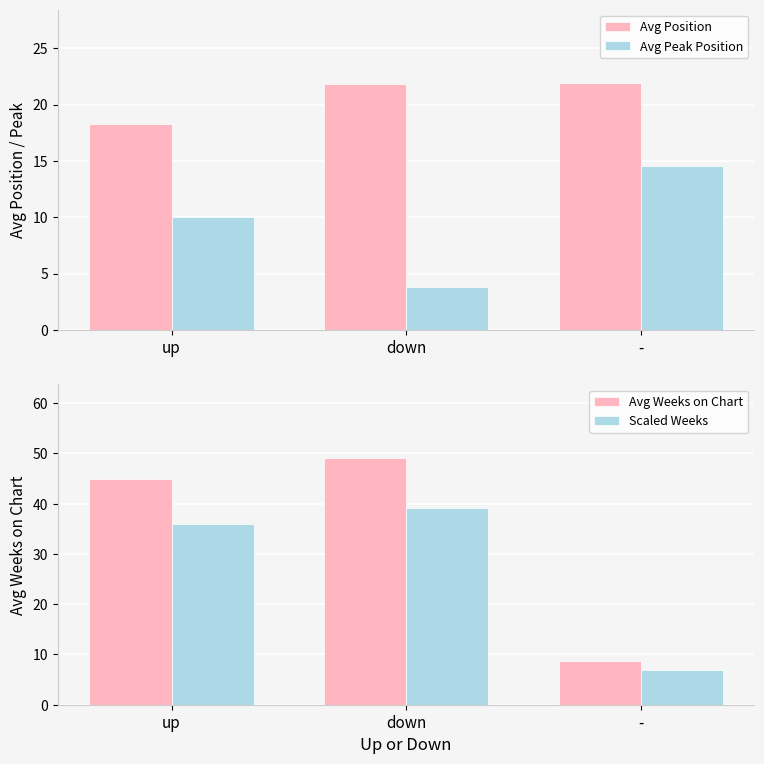

Rank the series by their average value, from lowest to highest.

Avg Peak Position, Avg Position, Scaled Weeks, Avg Weeks on Chart